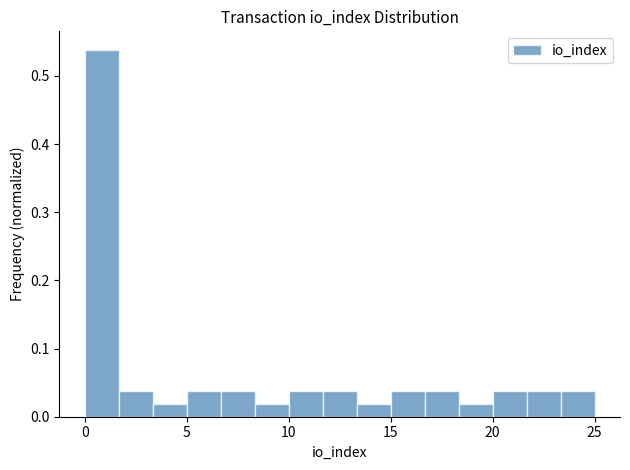

Around what value on the x-axis is the tallest bar? Give the approximate position of its centre, as read against the axis.

1.0